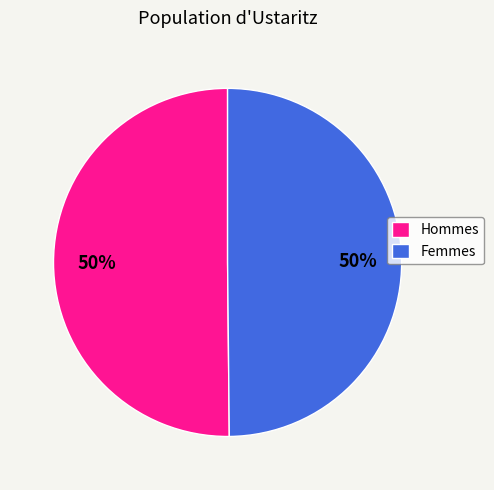

What percentage is the Femmes slice, to the nearest percent?

50%